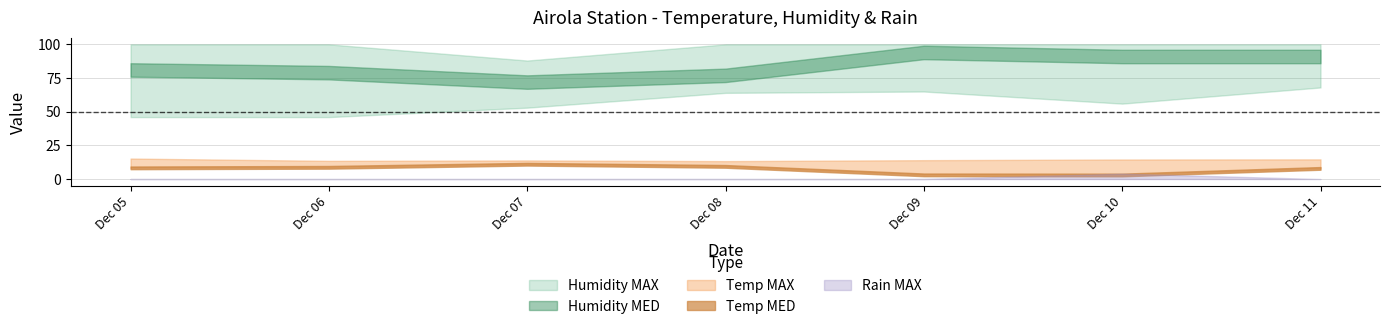

List the labels in order of Temp MED value, smallest first.

2016-12-10, 2016-12-09, 2016-12-11, 2016-12-05, 2016-12-06, 2016-12-08, 2016-12-07